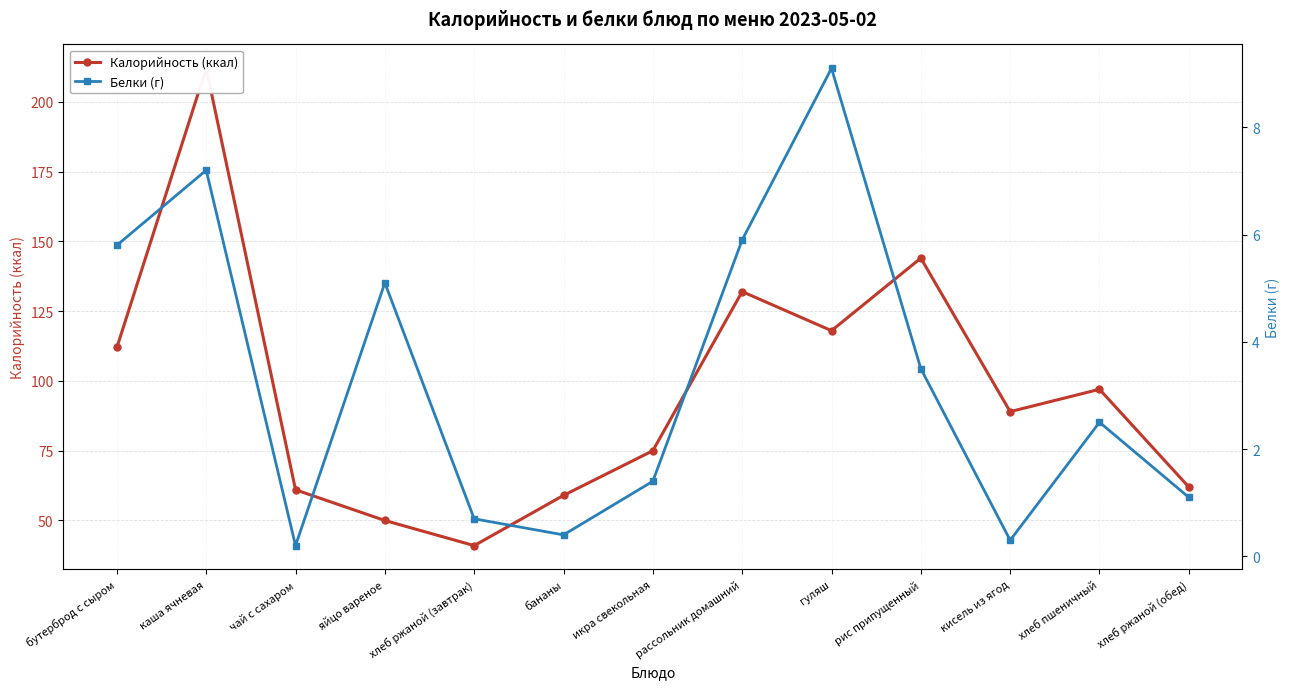

True or false: Калорийность (ккал) and Белки (г) intersect in this chart.

False